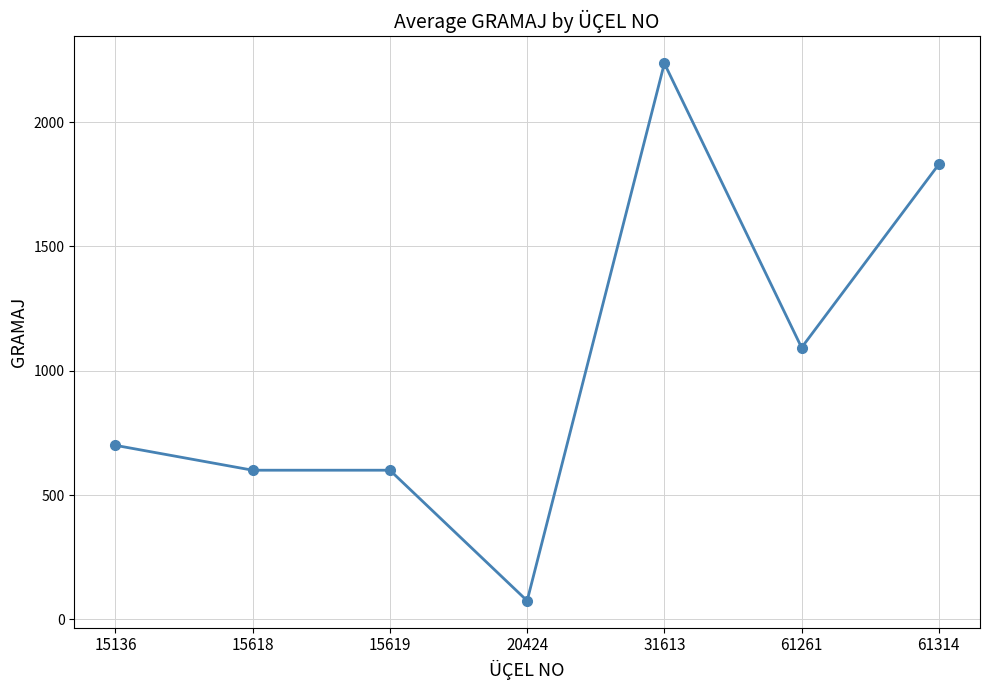

What is the difference between the values at 20424 and 15619?

525